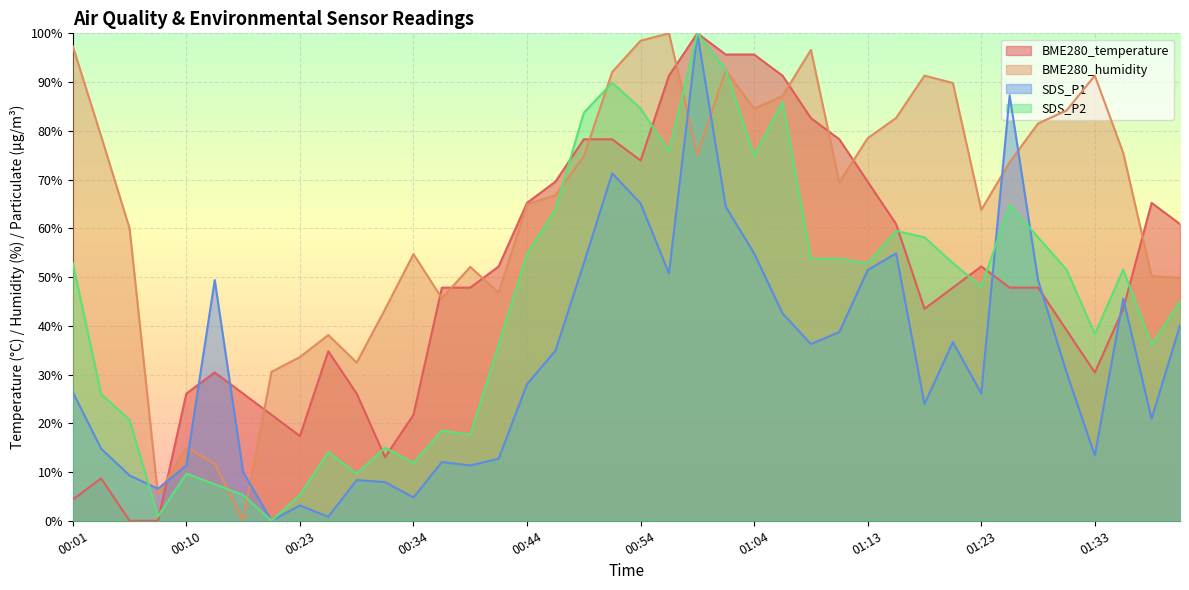

What is the value of the SDS_P1 point at the 38th from the left?

45.6